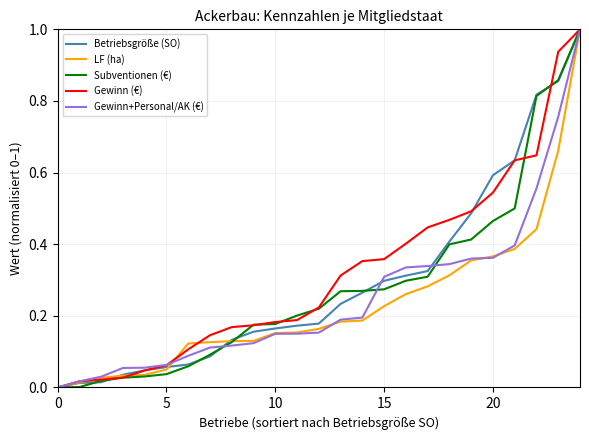

What is the greatest value displayed?

1.0